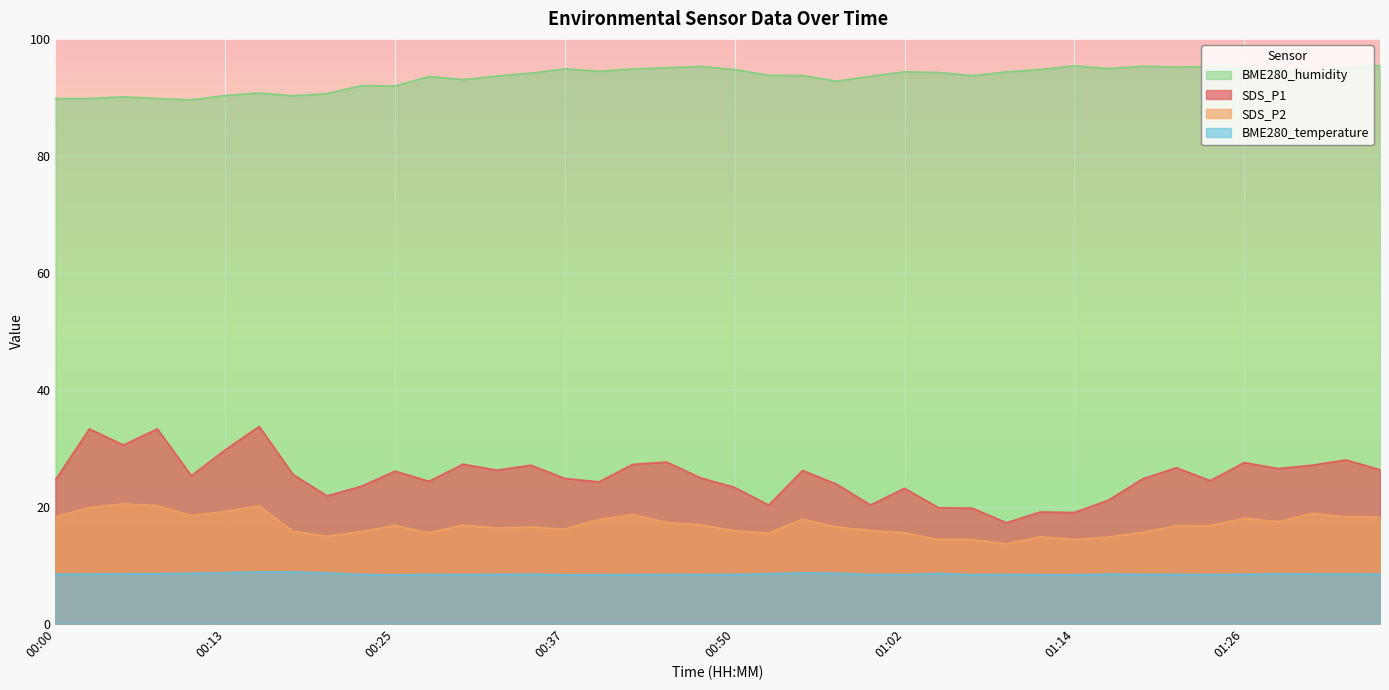

Between 00:52 and 00:18, which is larger?

00:18